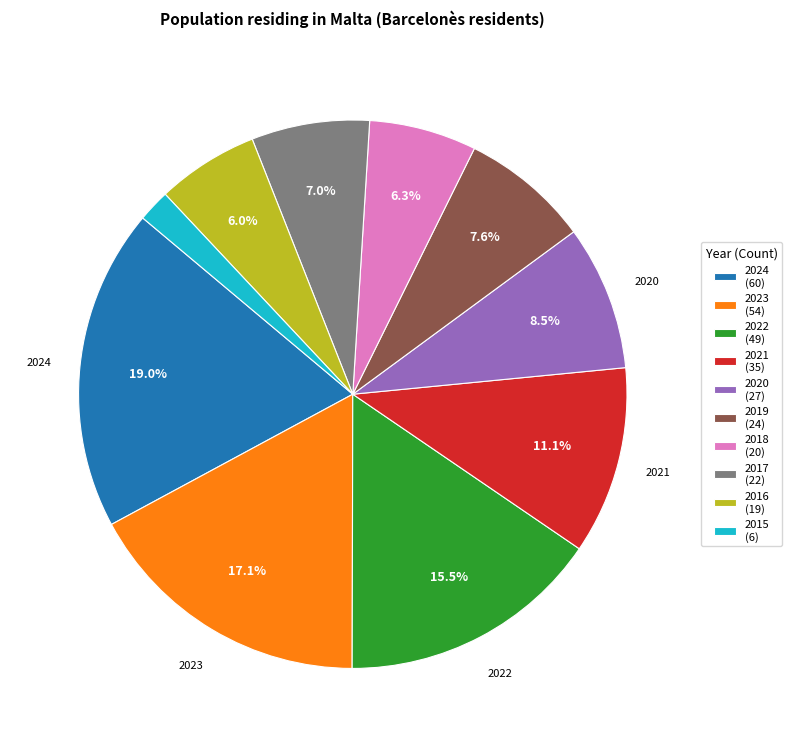

Is there any slice that represents more than half of the pie?

No